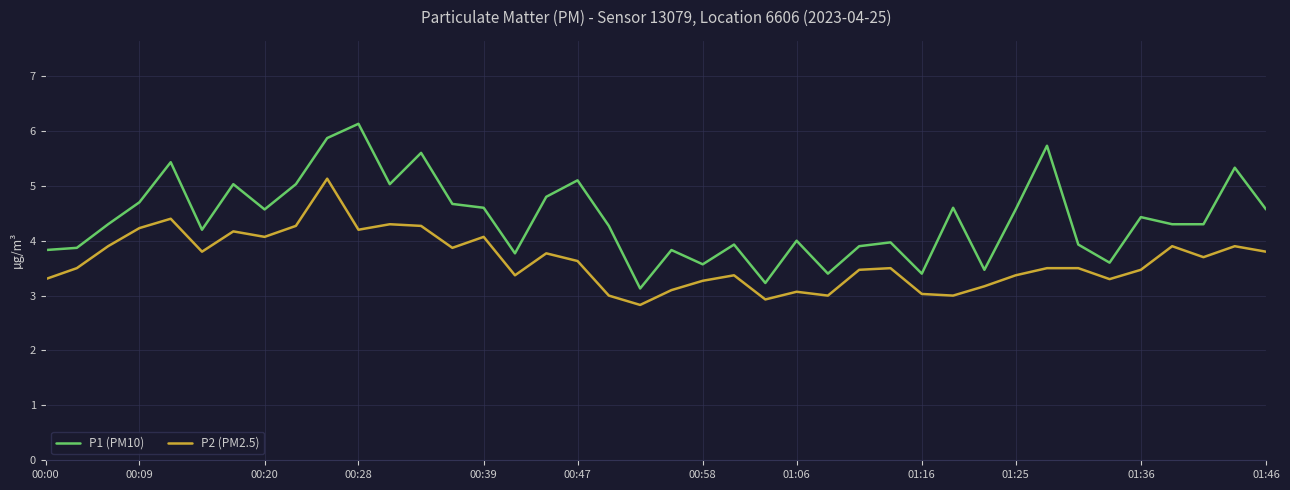

List the series in order of their overall mean, highest first.

P1 (PM10), P2 (PM2.5)